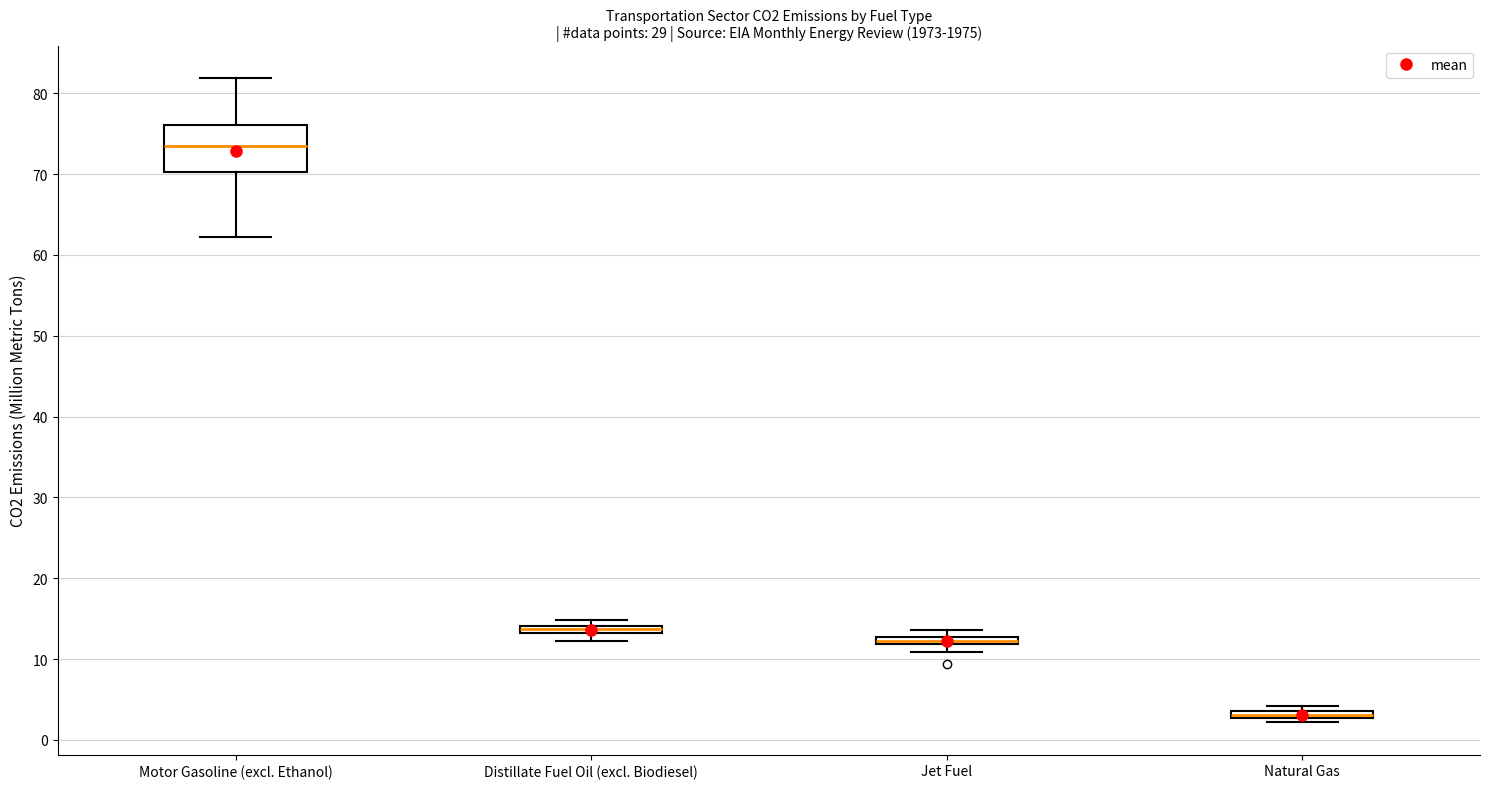

Where does the lower whisker of the box for Motor Gasoline (excl. Ethanol) end on the y-axis? The values are not printed on the chart, so give them approximately, as read against the axis.

62